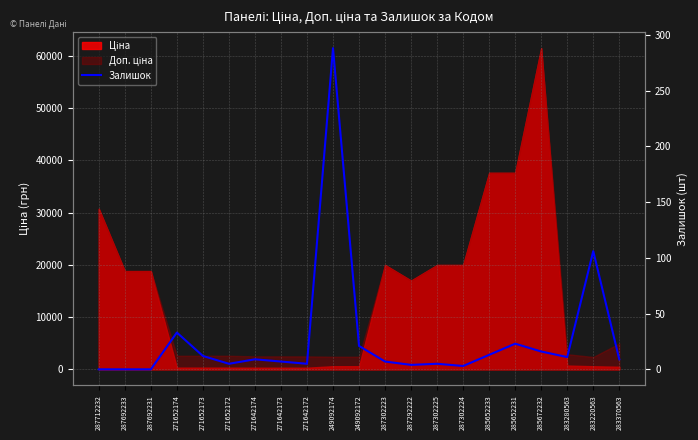

The chart shows a value of 161 at 287692233. True or false?

False